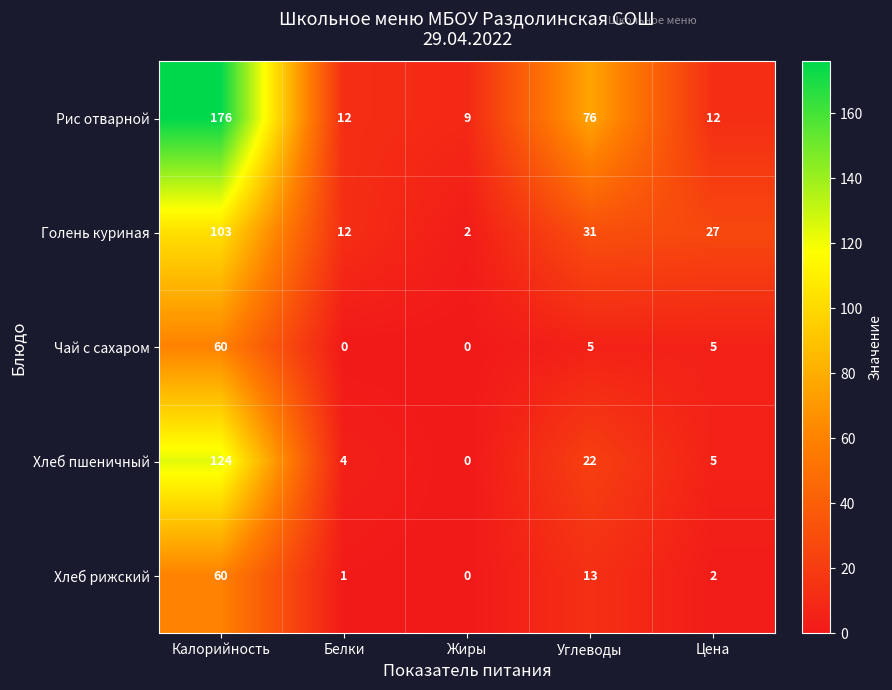

Reading left to right, transcribe all the data shown in this chart.

Рис отварной: 176	12	9	76	12
Голень куриная: 103	12	2	31	27
Чай с сахаром: 60	0	0	5	5
Хлеб пшеничный: 124	4	0	22	5
Хлеб рижский: 60	1	0	13	2